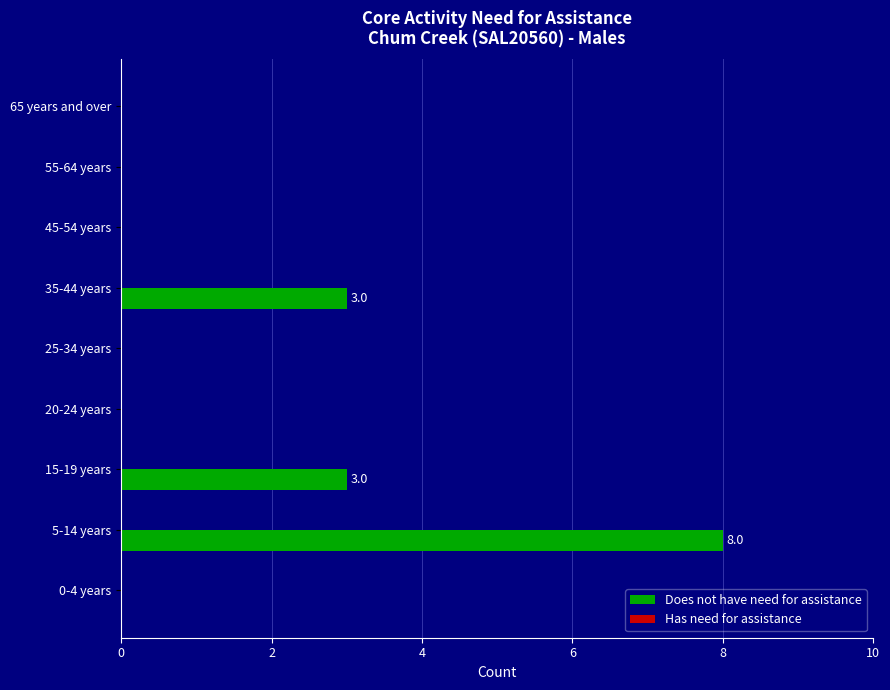

What is the maximum value shown in the chart?

8